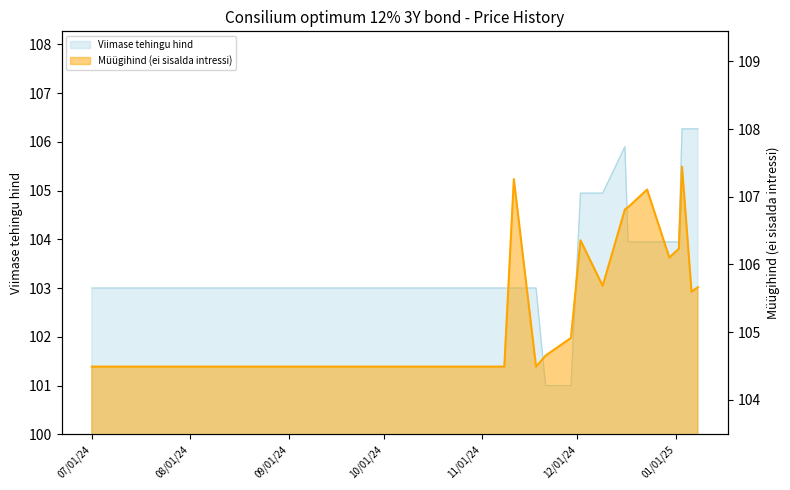

How many lines are shown in the chart?

2